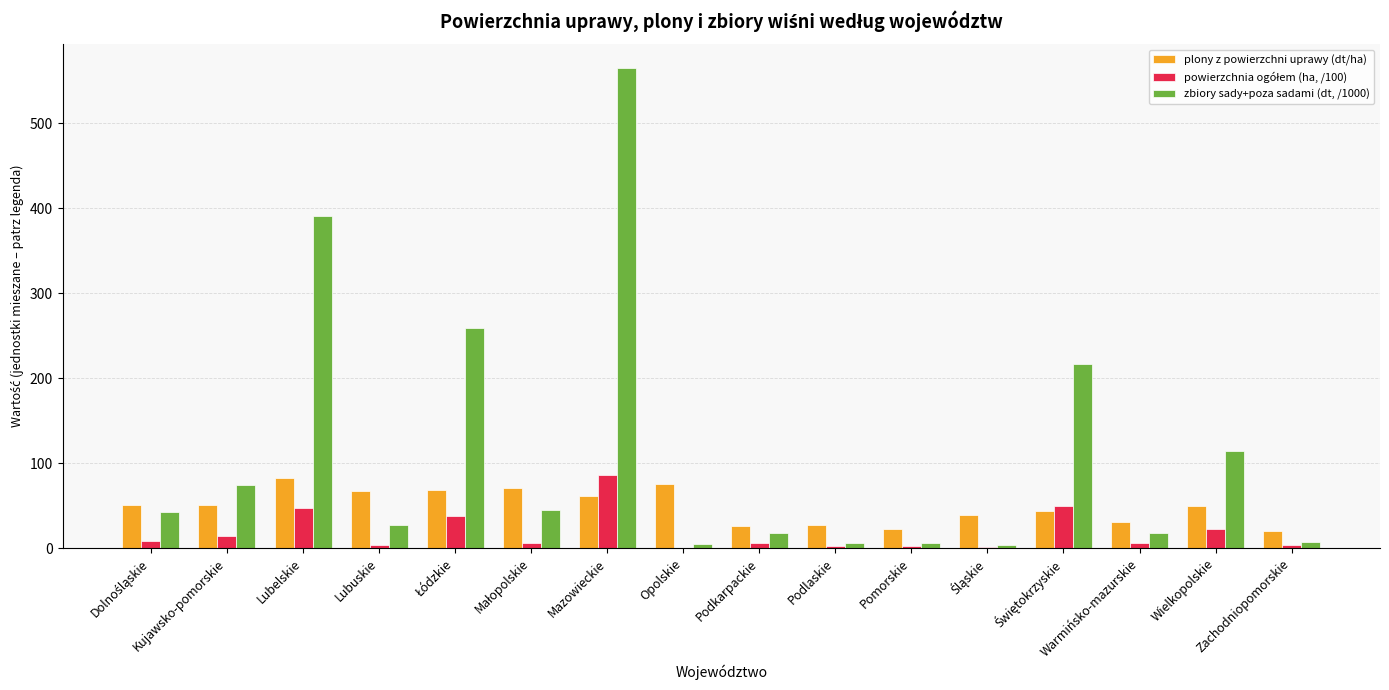

True or false: plony z powierzchni uprawy (dt/ha) has a value of 74.9 at Opolskie.

True